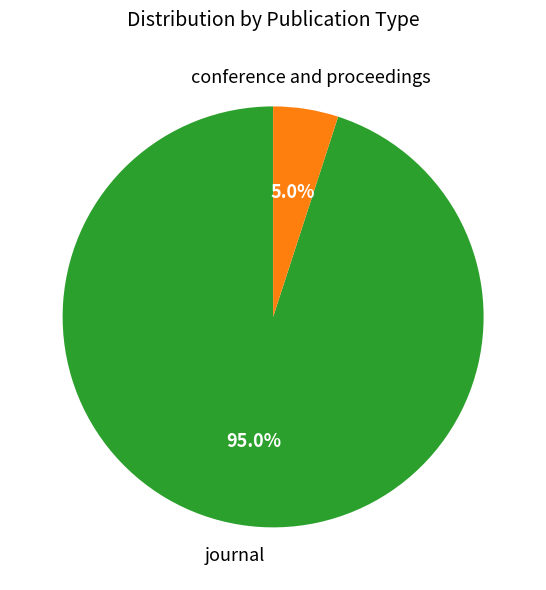

To the nearest percent, what is the average slice percentage?

50%